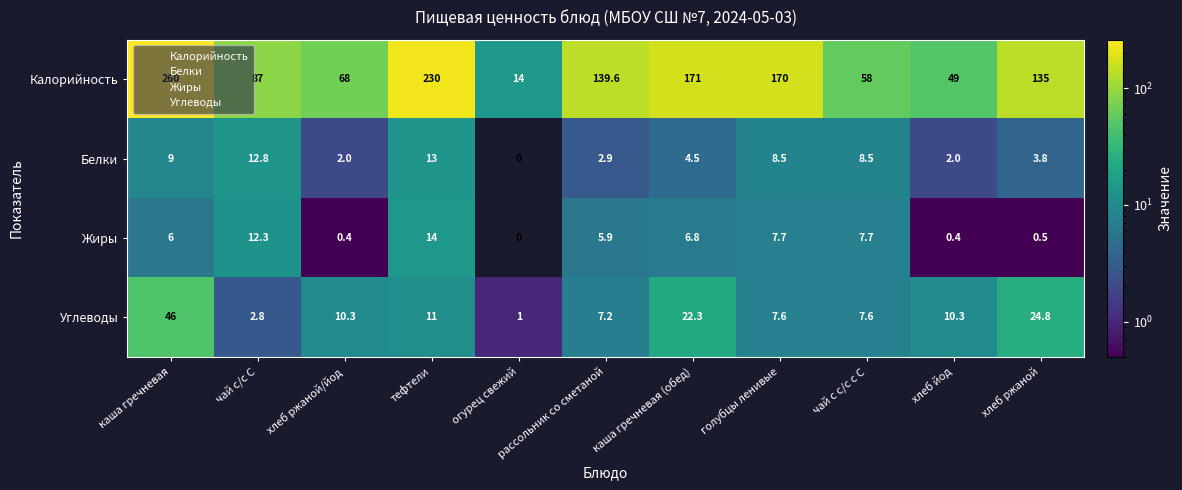

What is the sum of the Белки values at хлеб ржаной/йод and чай с с/с с С?

10.5